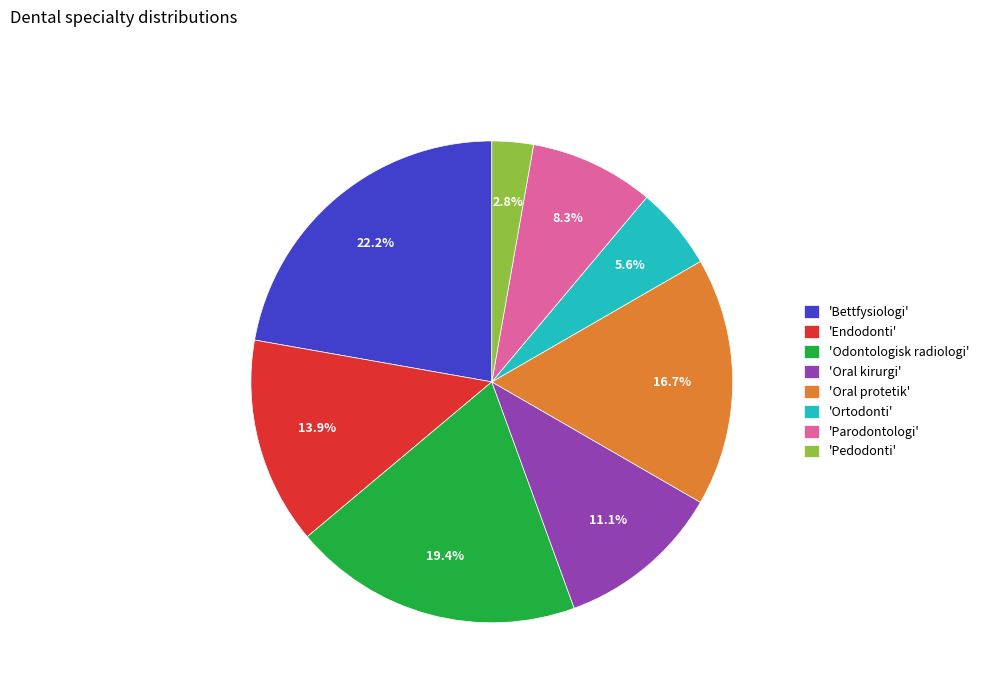

Which has a higher value, 'Pedodonti' or 'Odontologisk radiologi'?

'Odontologisk radiologi'